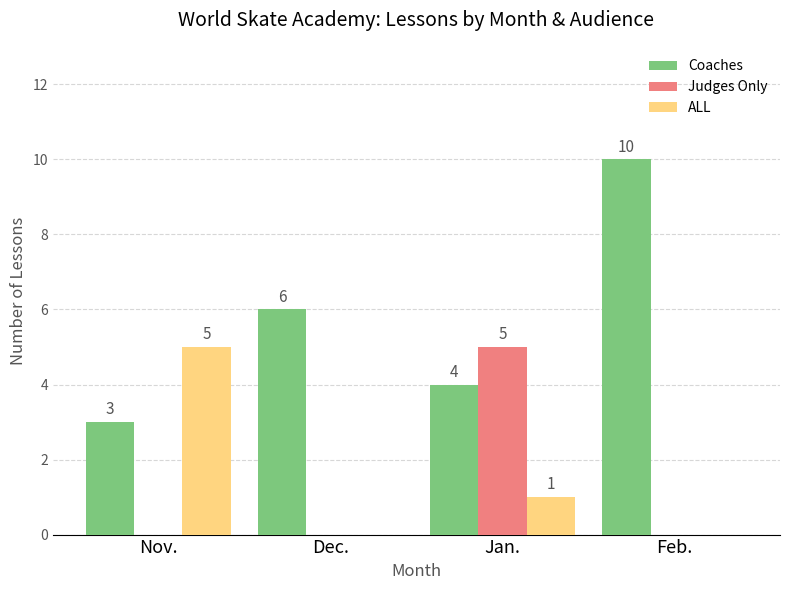

Count the number of data series in this chart.

3